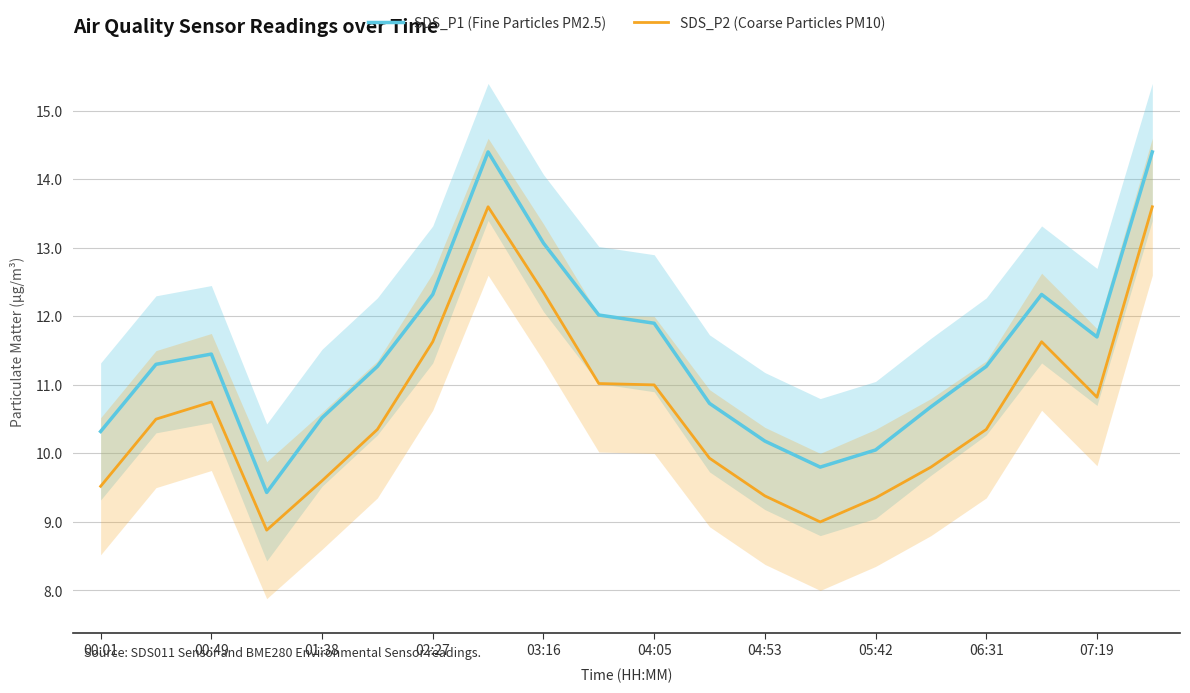

What is the total value across all series at 17?

24.0